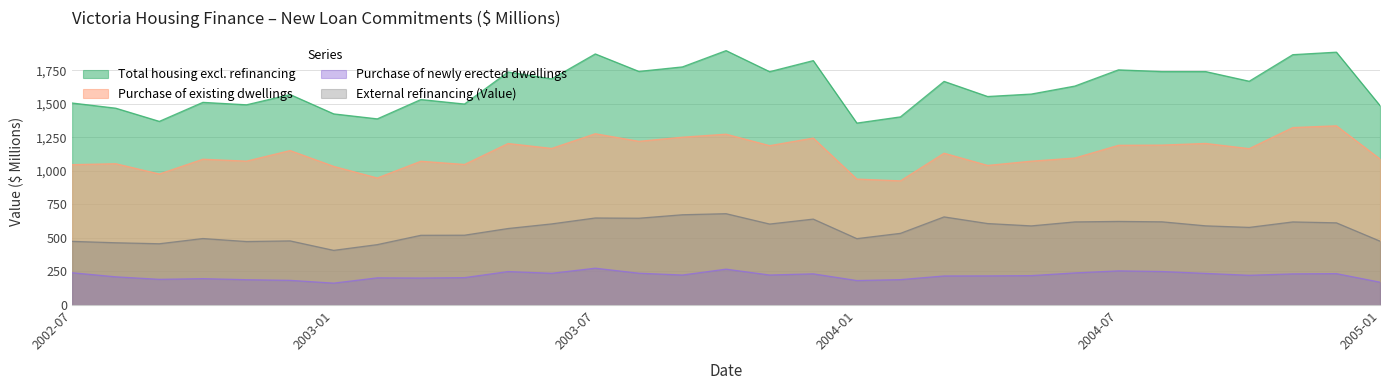

True or false: Purchase of newly erected dwellings and Purchase of existing dwellings cross at least once.

False